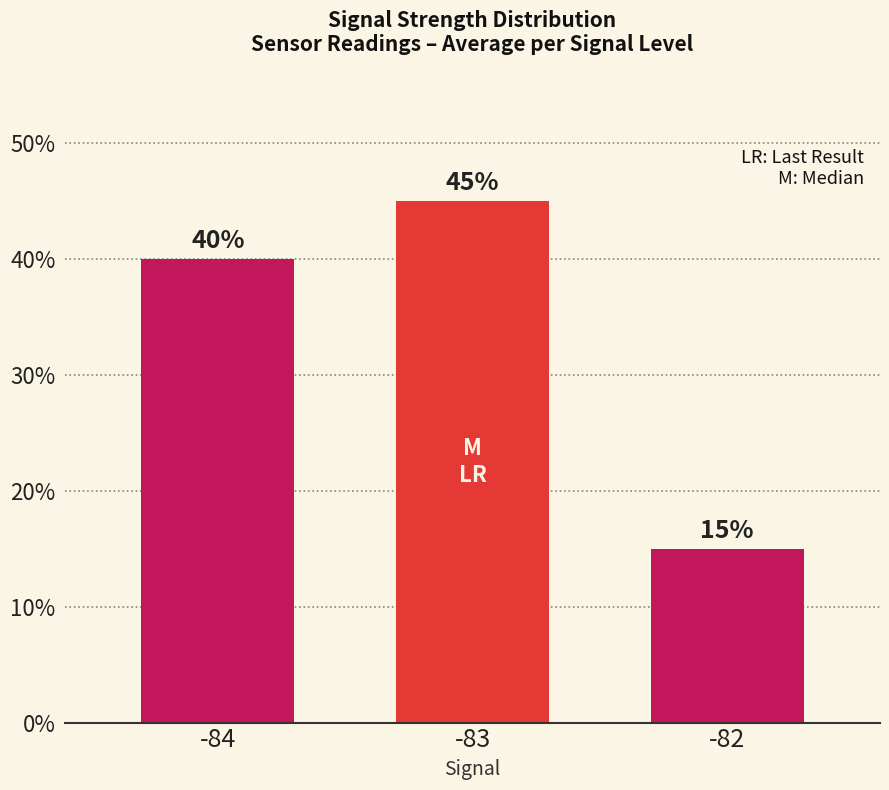

Are the bars horizontal?

No